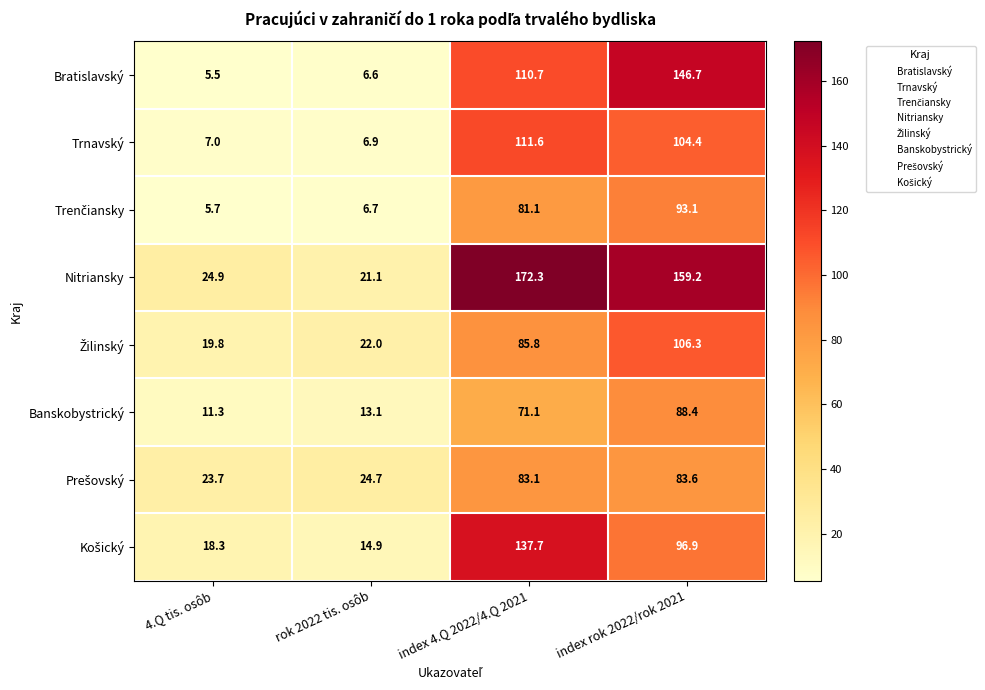

Is it true that Trnavský equals 111.6 at index 4.Q 2022/4.Q 2021?

True